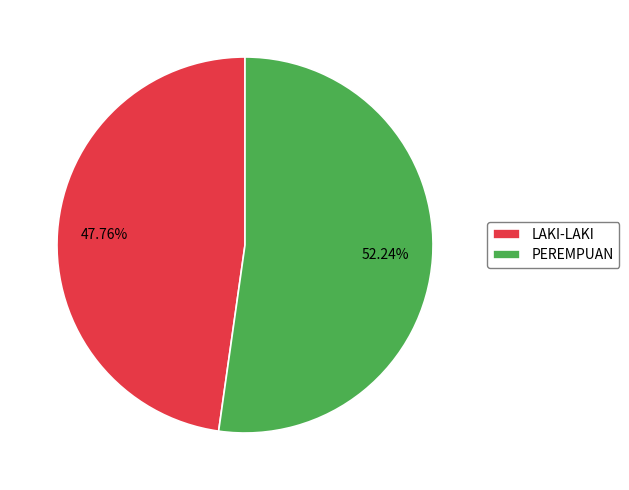

Is there a majority slice in this chart?

Yes